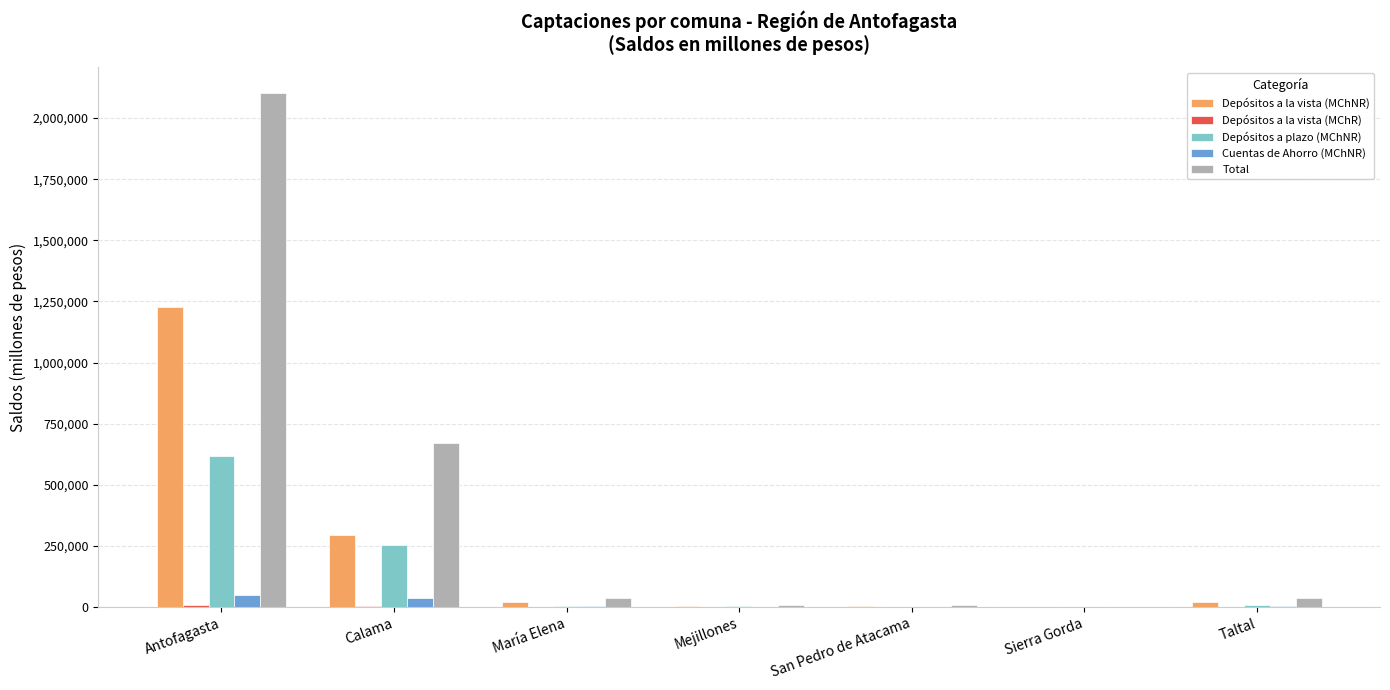

How many groups of bars are there?

7